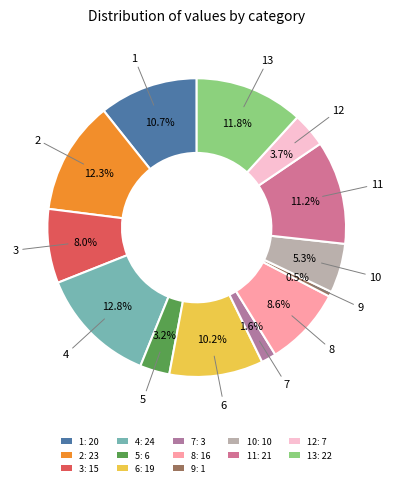

How many slices are in this pie chart?

13